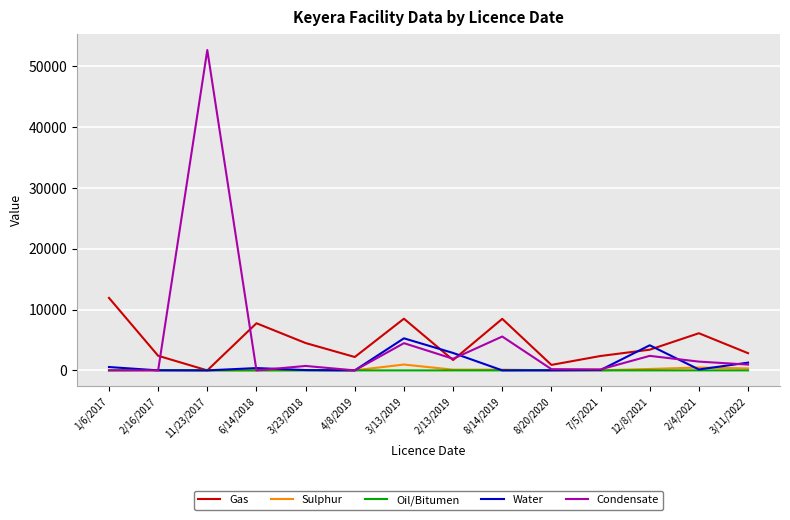

In Condensate, how many points are higher than both neighbors (excluding endpoints)?

5